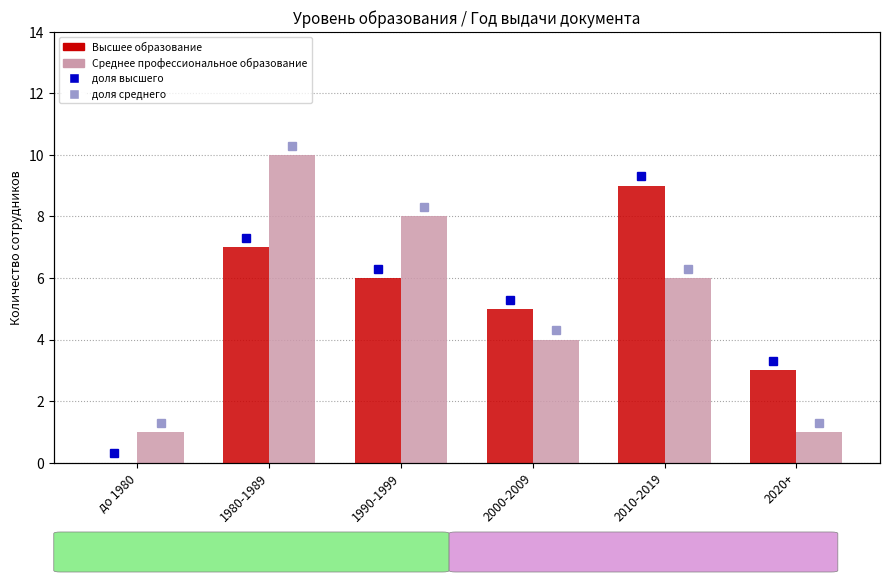

What is the spread (max minus min) of values at 1980-1989?

3